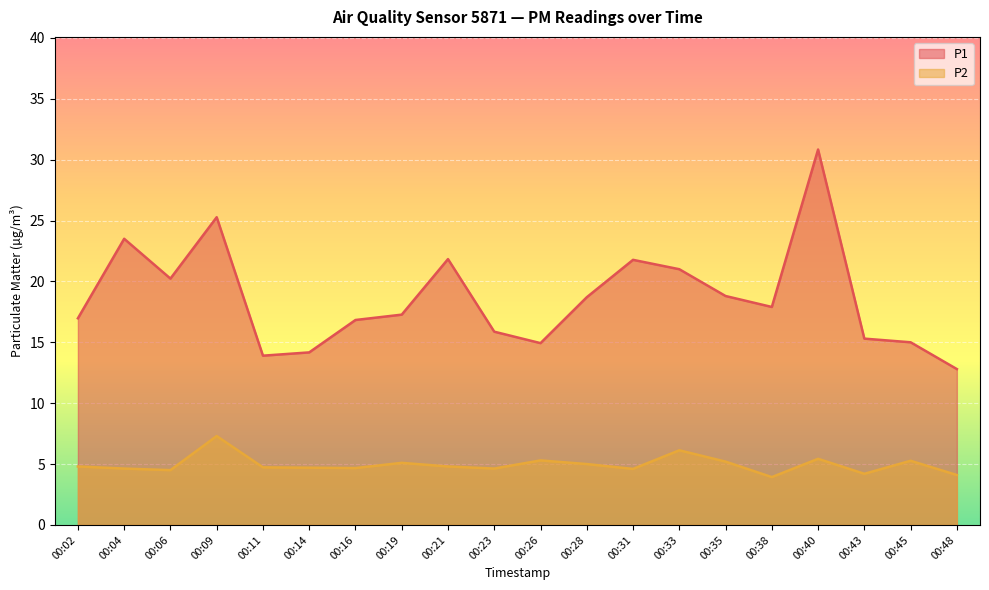

What is the highest value of the P2 series?

7.3